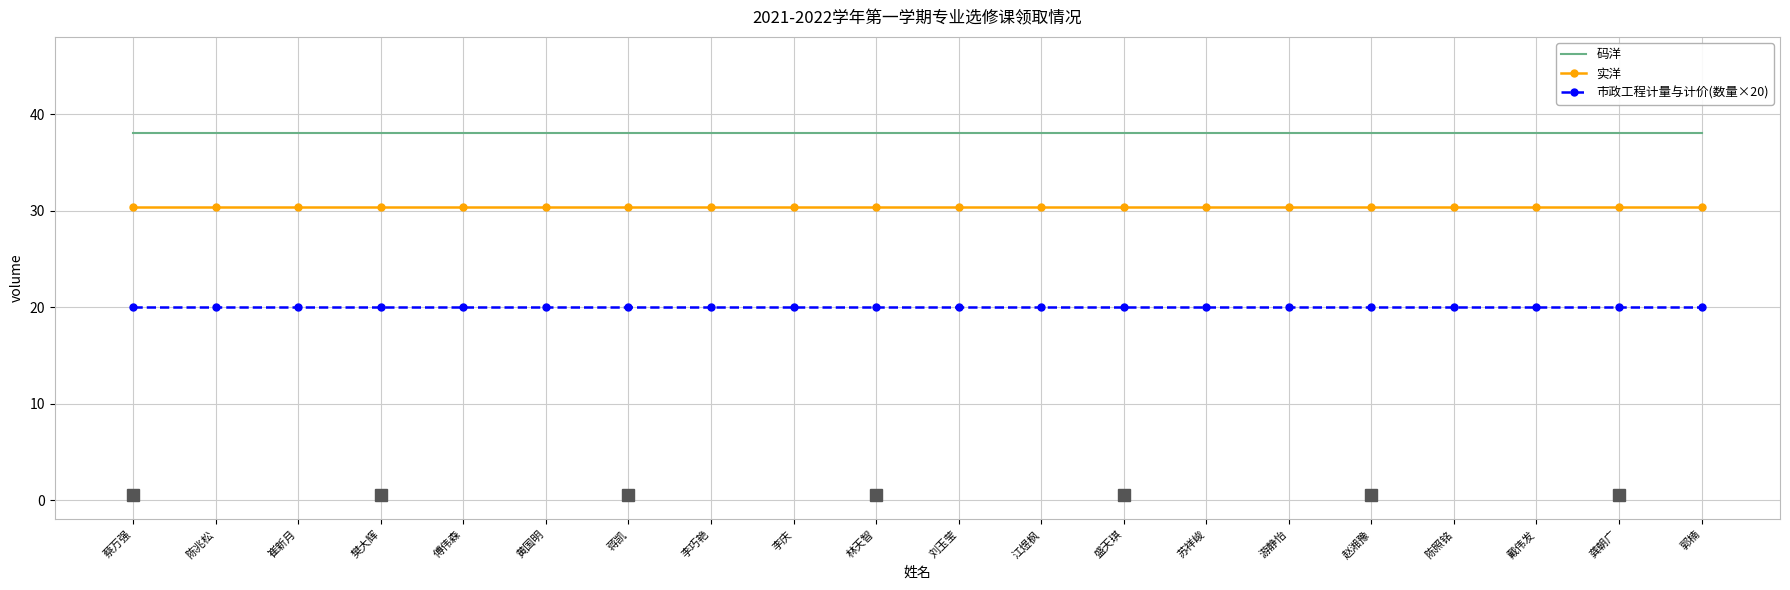

What are all the series names shown in the legend?

码洋, 实洋, 市政工程计量与计价(数量×20)